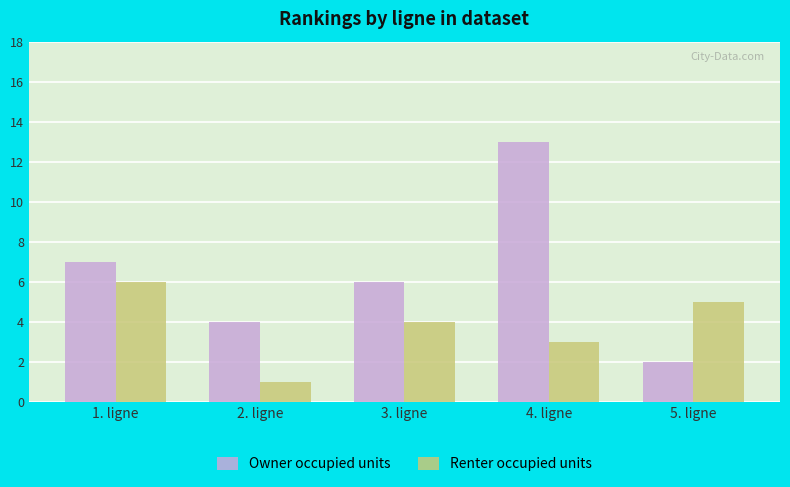

Is it true that Renter occupied units equals 6 at 1. ligne?

True